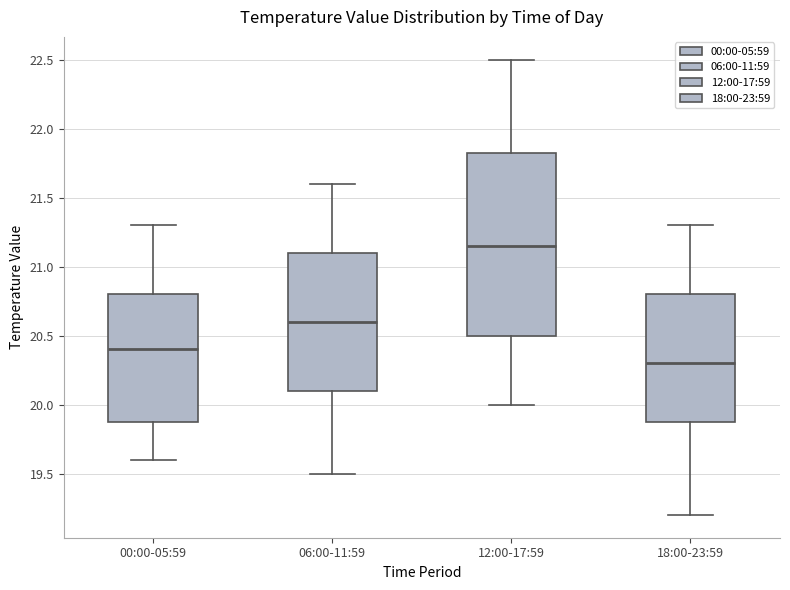

Reading left to right, transcribe this box plot: for each box, give where its median line is, the range the box spans, and where its two whiskers end, as read against the y-axis. The values are not printed on the chart, so give them approximately, as read against the axis.

00:00-05:59: median 20.40, box 19.90 to 20.80, whiskers 19.60 to 21.30
06:00-11:59: median 20.60, box 20.10 to 21.10, whiskers 19.50 to 21.60
12:00-17:59: median 21.15, box 20.50 to 21.85, whiskers 20.00 to 22.50
18:00-23:59: median 20.30, box 19.90 to 20.80, whiskers 19.20 to 21.30